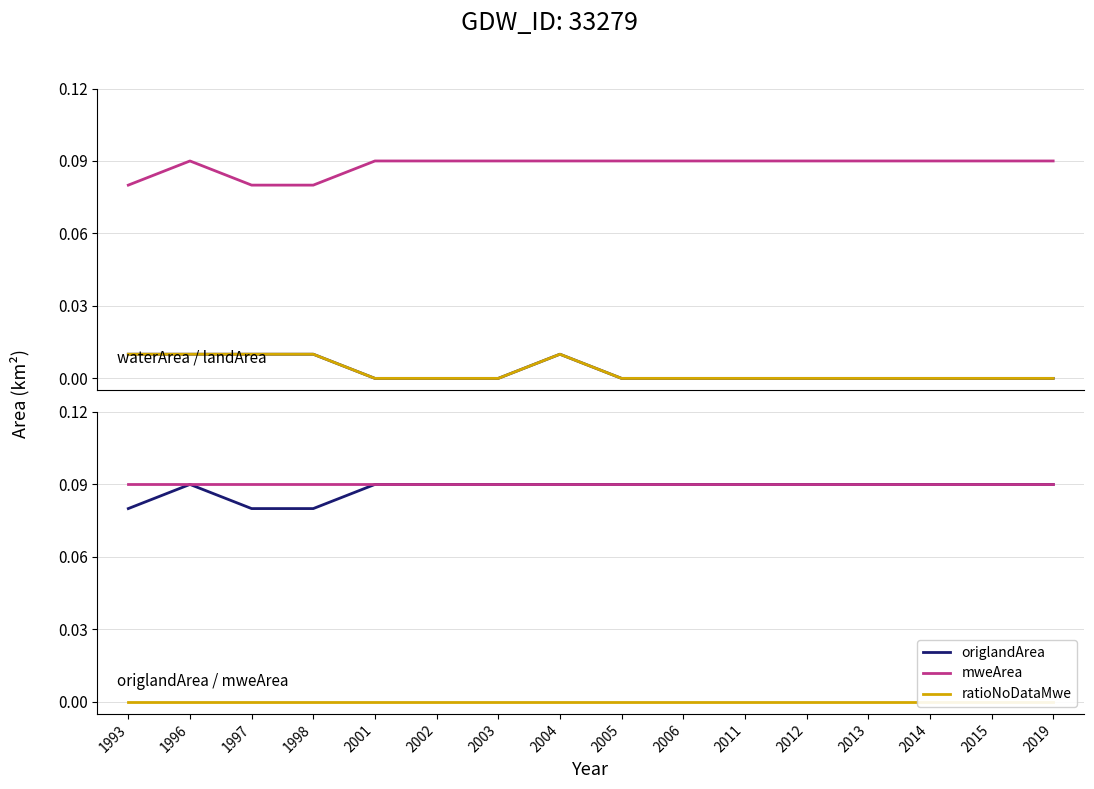

Is it true that origWaterArea equals 0.0 at 1996?

True